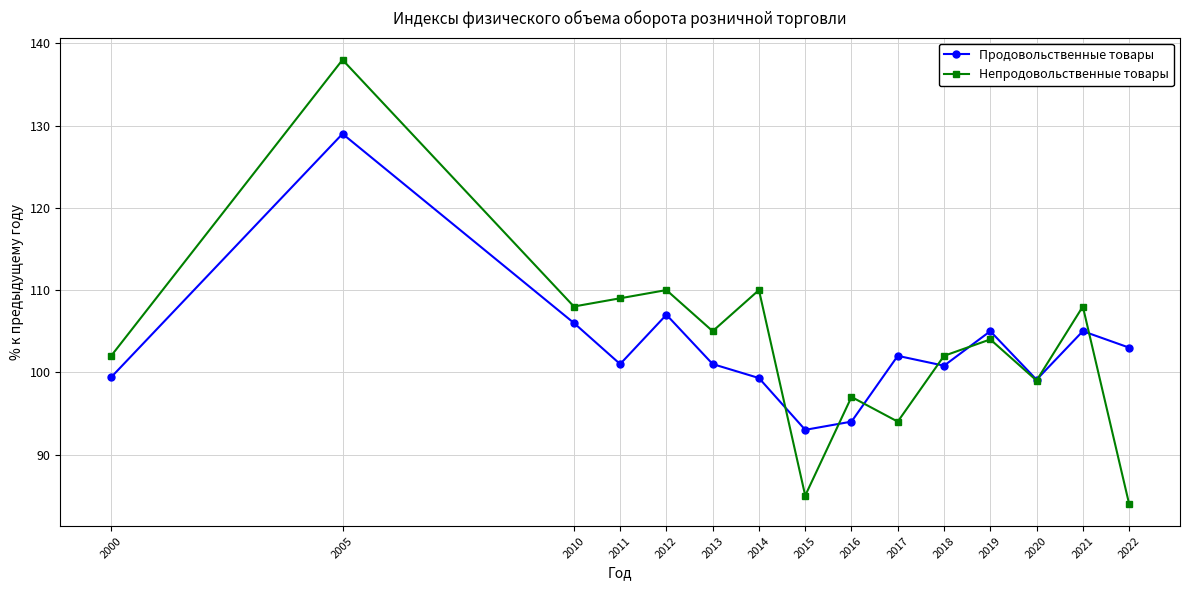

Does the chart display data point markers on the line(s)?

Yes